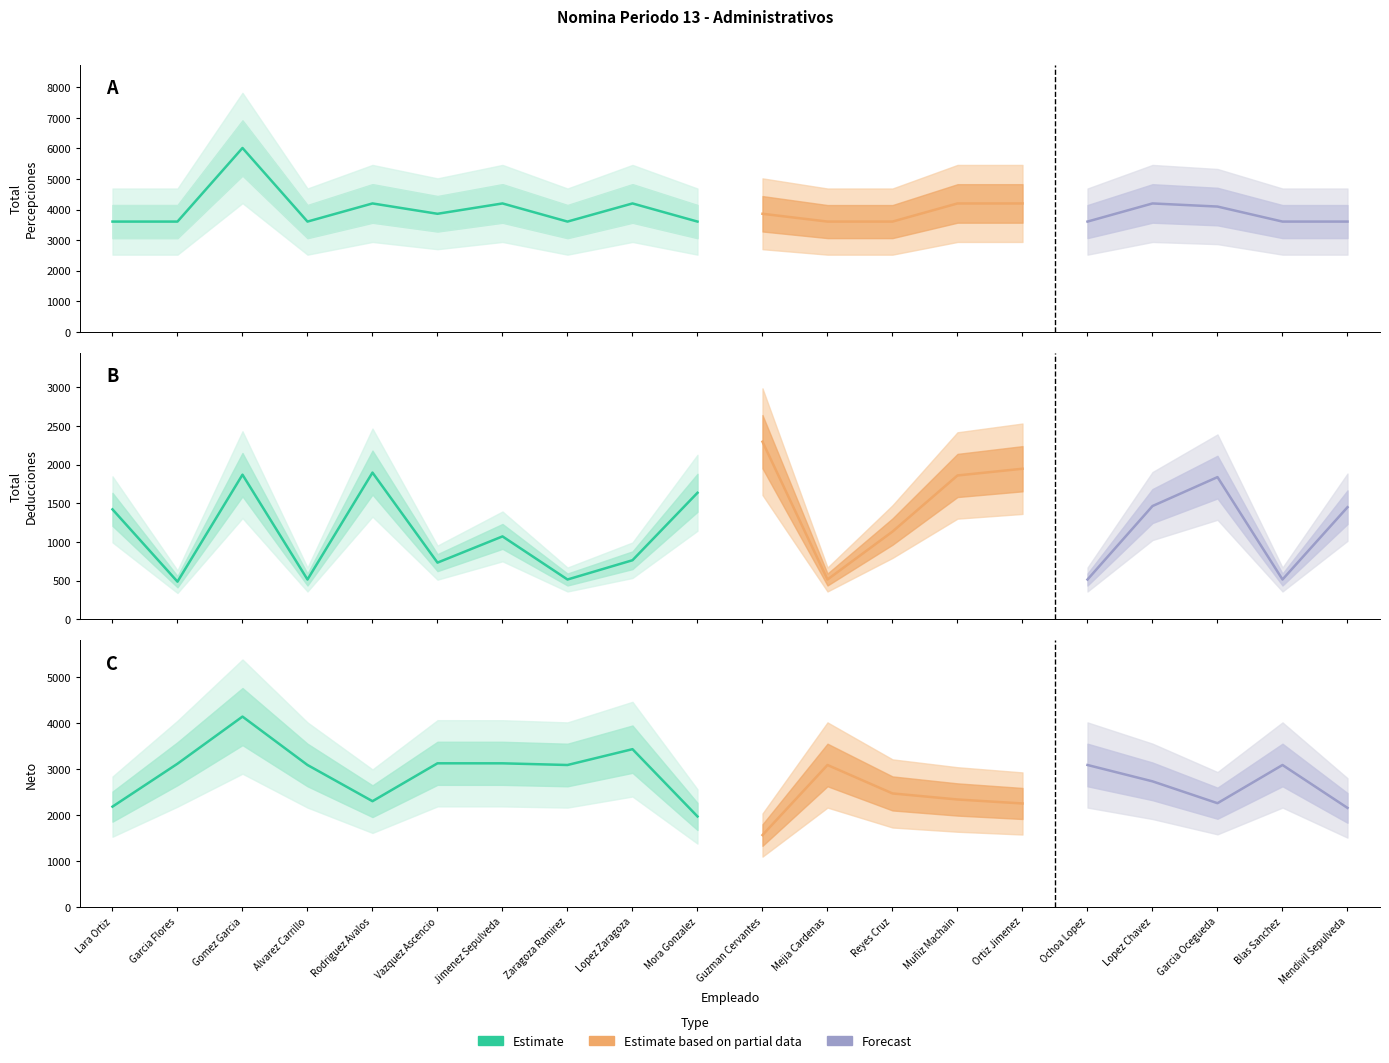

What is the sum of the NETO values at Lopez Chavez and Garcia Ocegueda?

4994.4